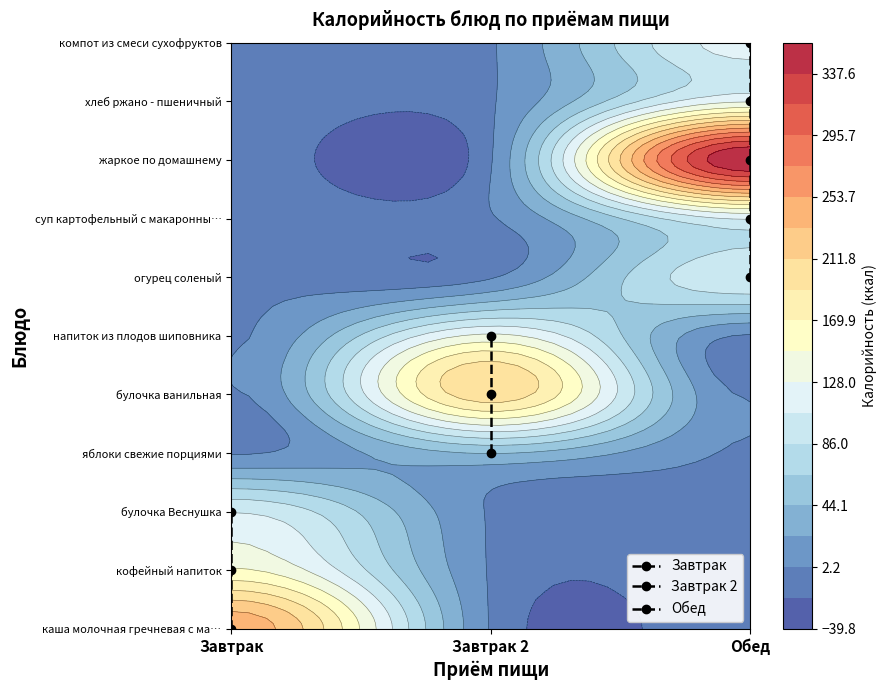

What is the difference between the maximum and minimum values in the Завтрак series?

142